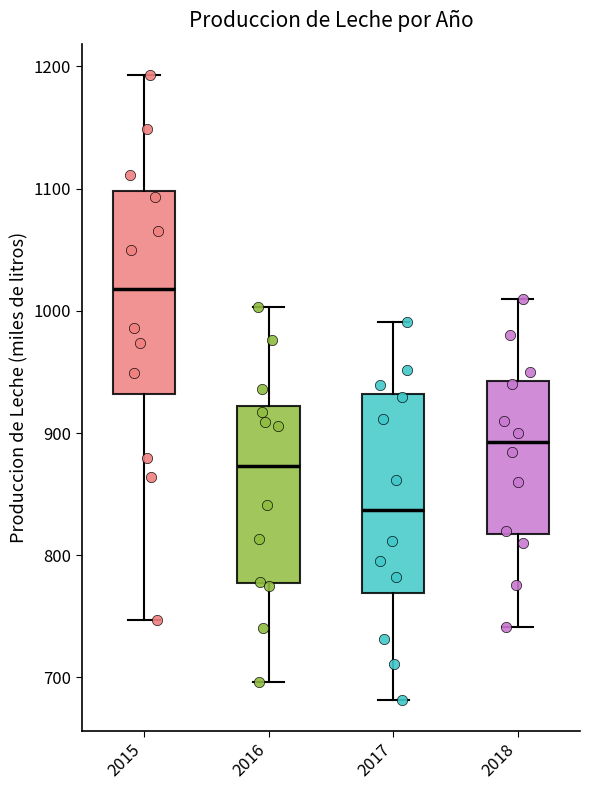

Which box's median line is the lowest?

2017